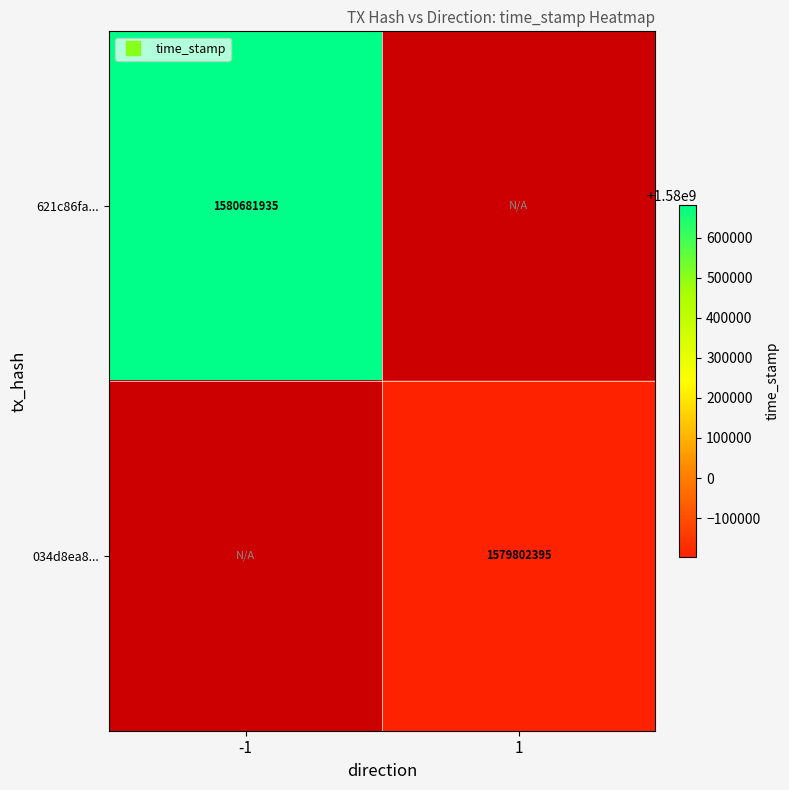

What is the minimum value for 621c86fa...?

1580681935.0